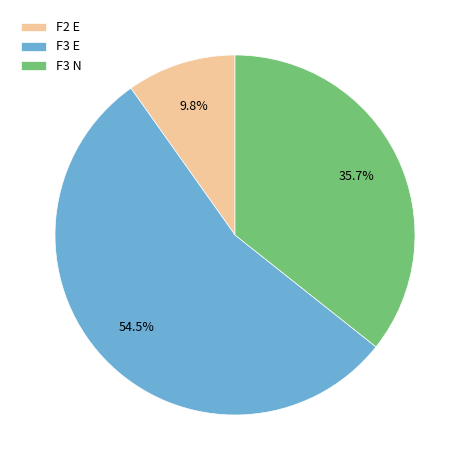

What is the majority slice?

F3 E